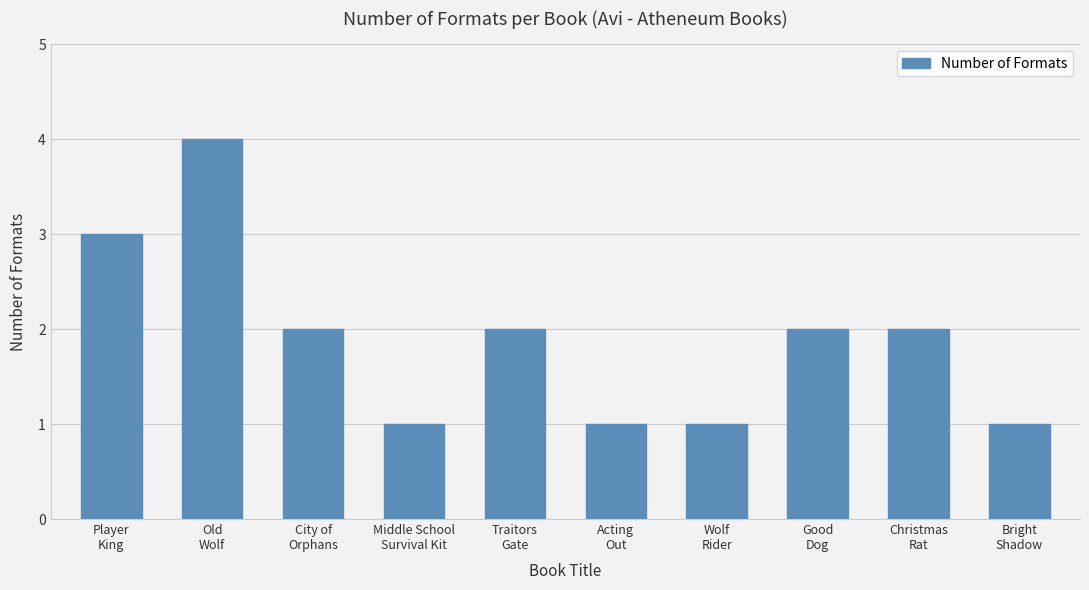

Count the values in the range 1 to 2.

8